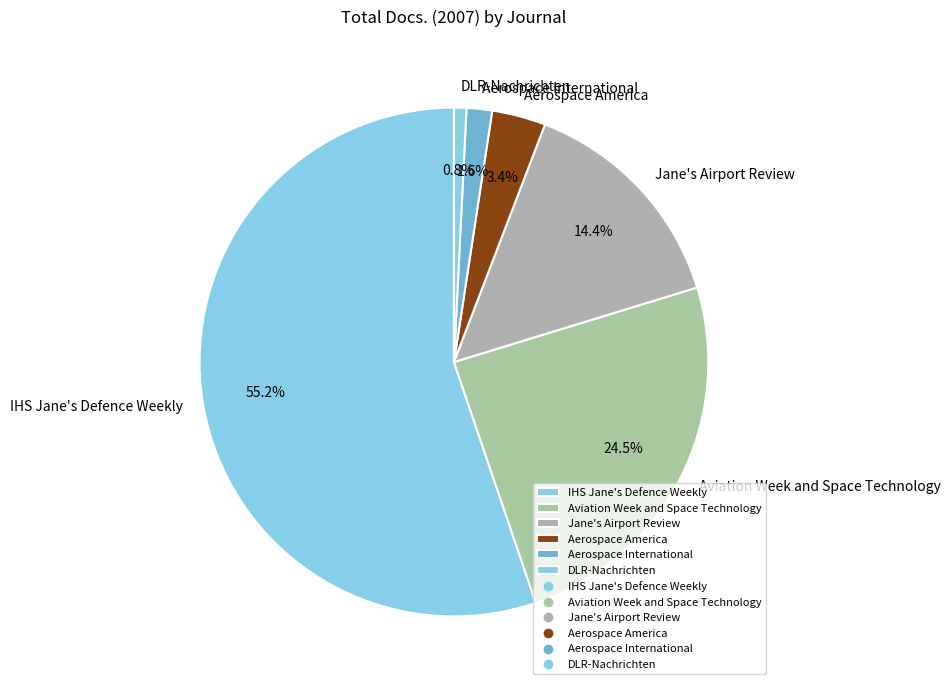

What portion of the pie excludes DLR-Nachrichten?

99.2%